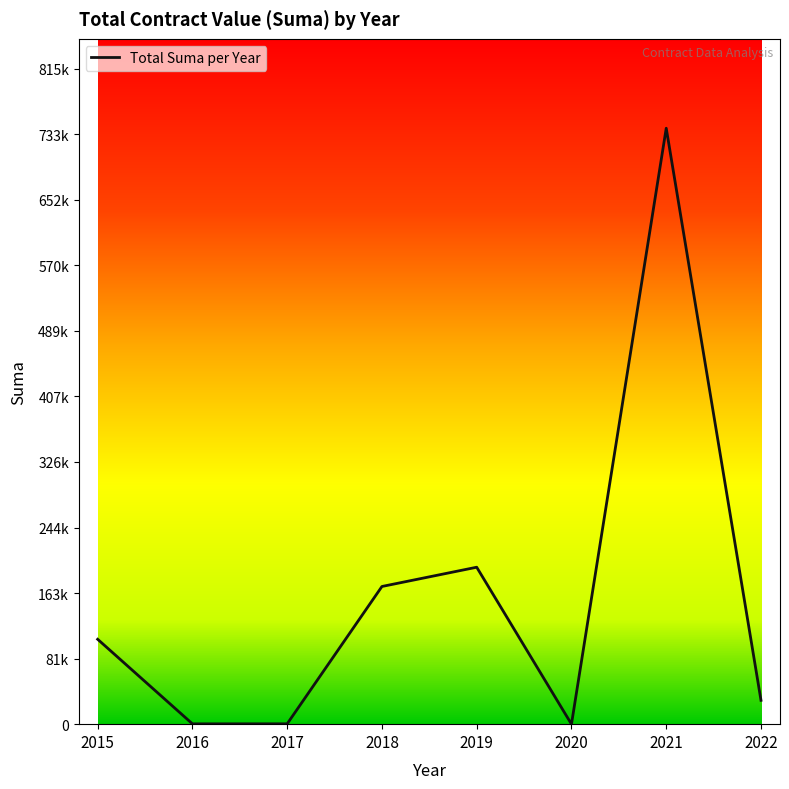

Which label corresponds to the largest value in the chart?

2021